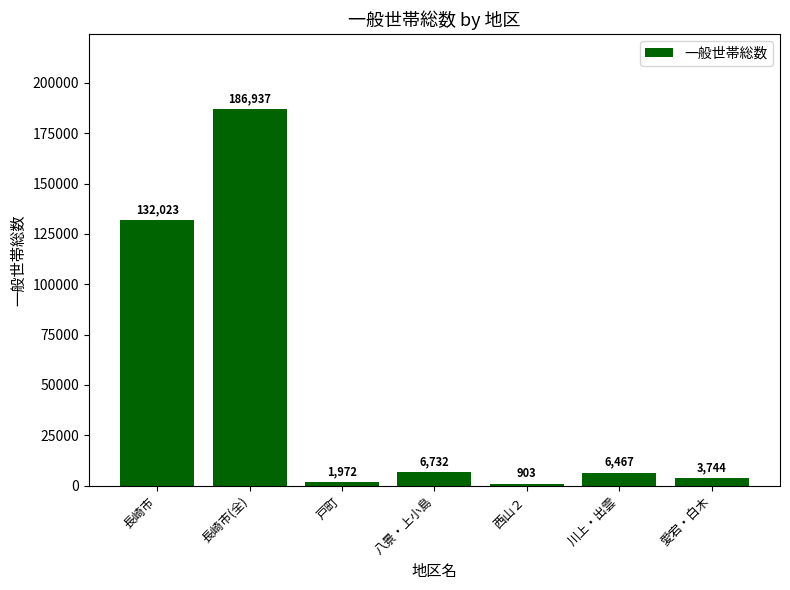

Rank the categories by value from highest to lowest.

長崎市(全), 長崎市, 八景・上小島, 川上・出雲, 愛宕・白木, 戸町, 西山２